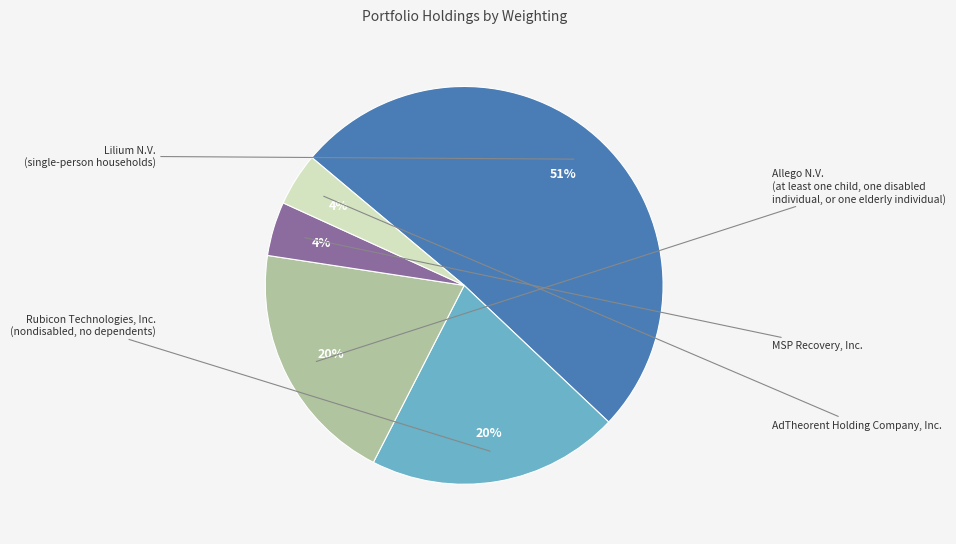

Count the number of slices in the pie.

5